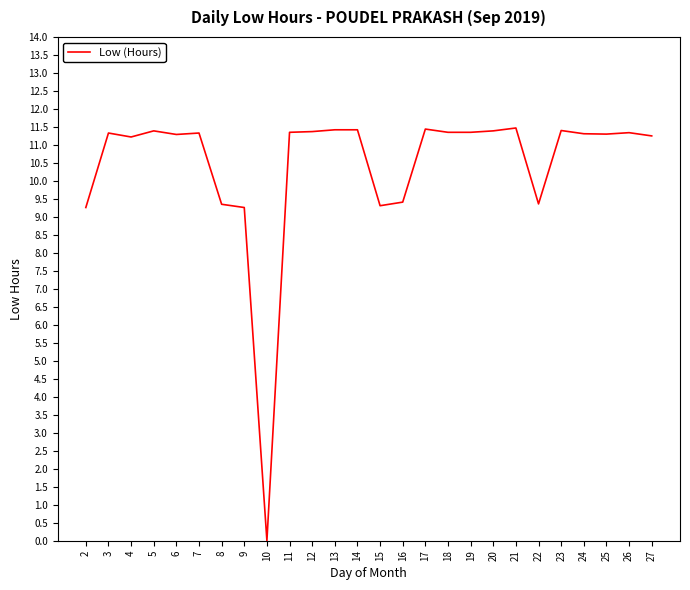

Does the chart display data point markers on the line(s)?

No